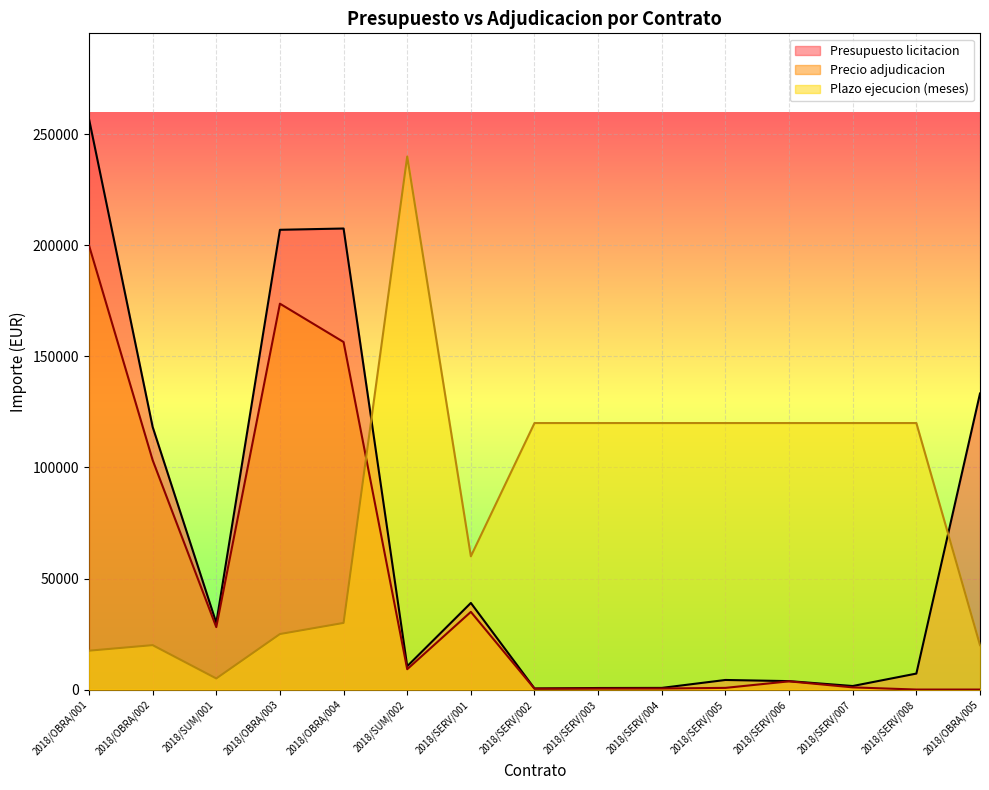

Between 2018/OBRA/001 and 2018/SERV/003, which series saw the biggest shift?

Presupuesto licitacion